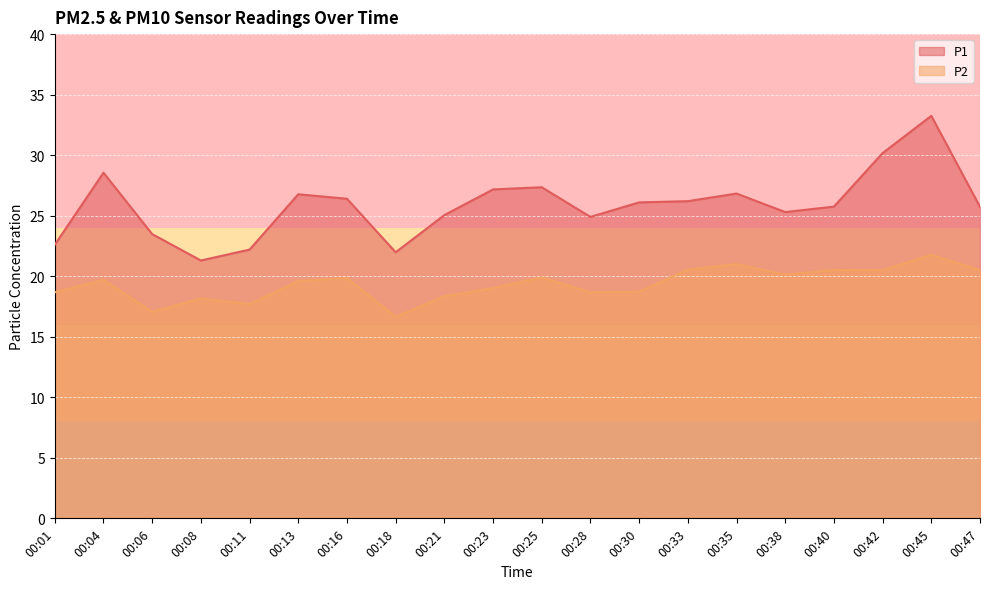

Reading right to left, extract all data points from this chart.

P1: 00:47=25.7	00:45=33.2	00:42=30.2	00:40=25.8	00:38=25.3	00:35=26.8	00:33=26.2	00:30=26.1	00:28=24.9	00:25=27.4	00:23=27.2	00:21=25.1	00:18=22.0	00:16=26.4	00:13=26.8	00:11=22.2	00:08=21.3	00:06=23.5	00:04=28.6	00:01=22.6
P2: 00:47=20.5	00:45=21.8	00:42=20.5	00:40=20.5	00:38=20.1	00:35=21.0	00:33=20.6	00:30=18.7	00:28=18.7	00:25=19.9	00:23=19.0	00:21=18.4	00:18=16.6	00:16=19.9	00:13=19.6	00:11=17.7	00:08=18.2	00:06=17.1	00:04=19.7	00:01=18.7